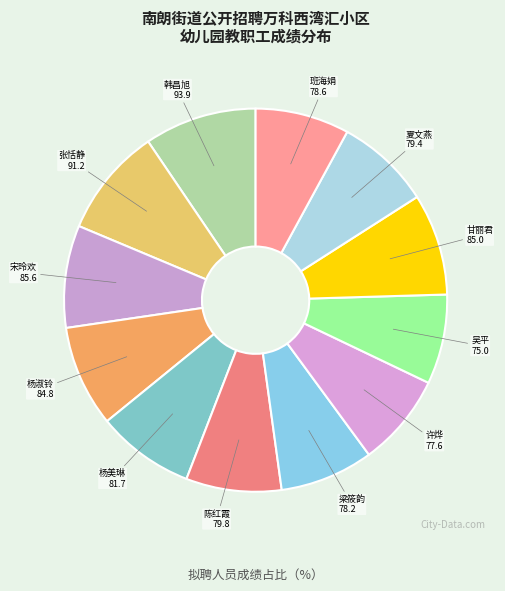

Which slice is the smallest?

吴平